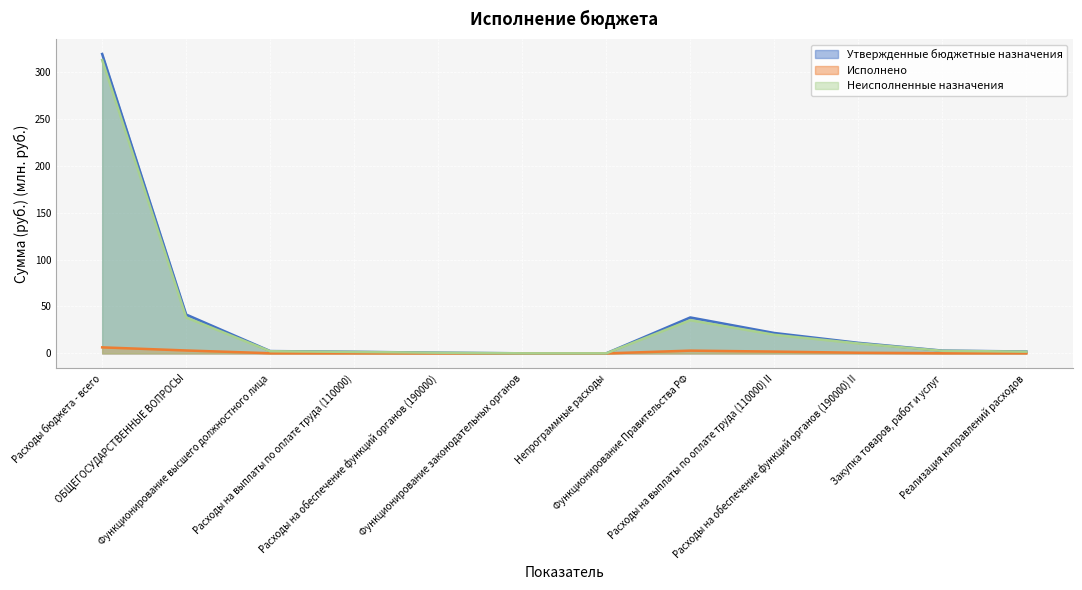

What are all the series names shown in the legend?

Утвержденные бюджетные назначения, Исполнено, Неисполненные назначения